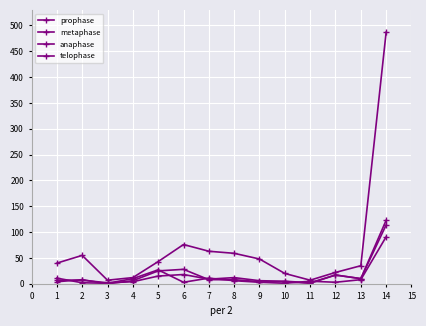

How many data points in prophase are less than 43?

7